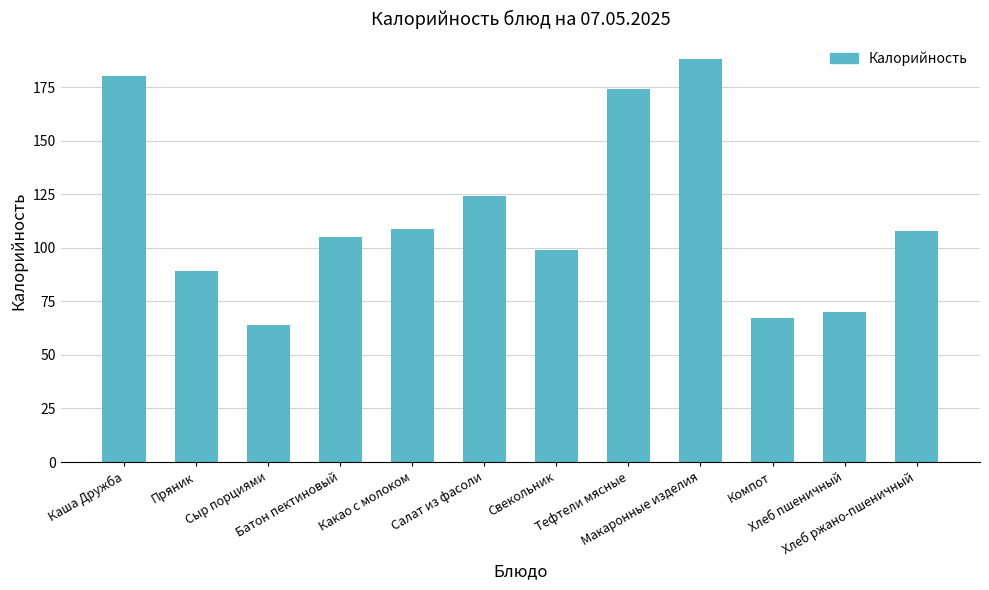

Where does the data first go above 108?

Каша Дружба